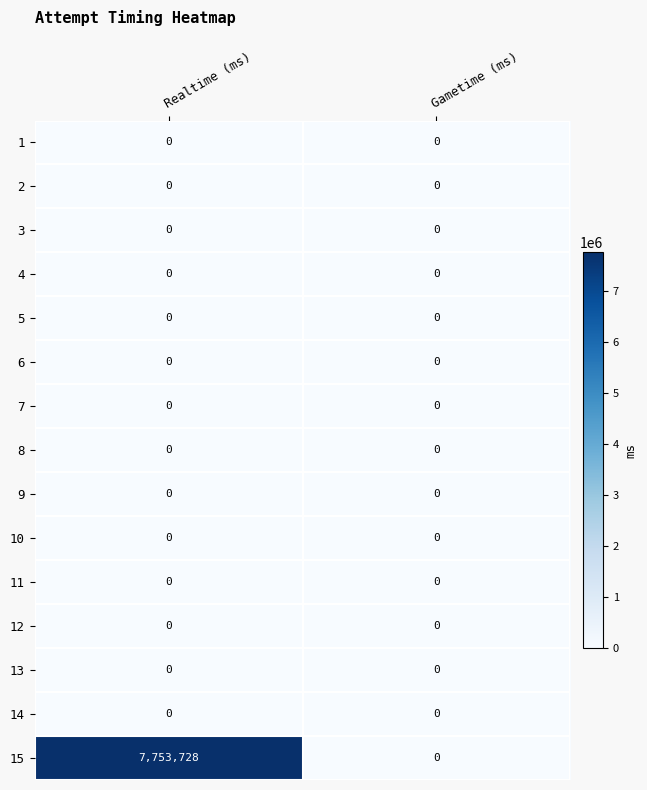

What is the spread (max minus min) of values at Realtime (ms)?

7753728